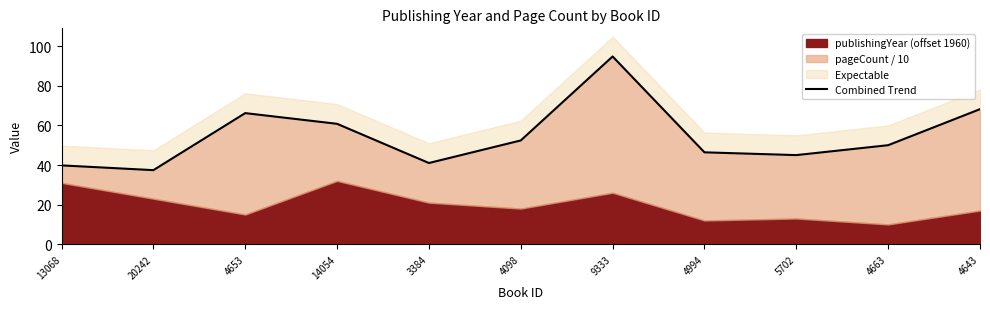

What position from the left is 13068?

1